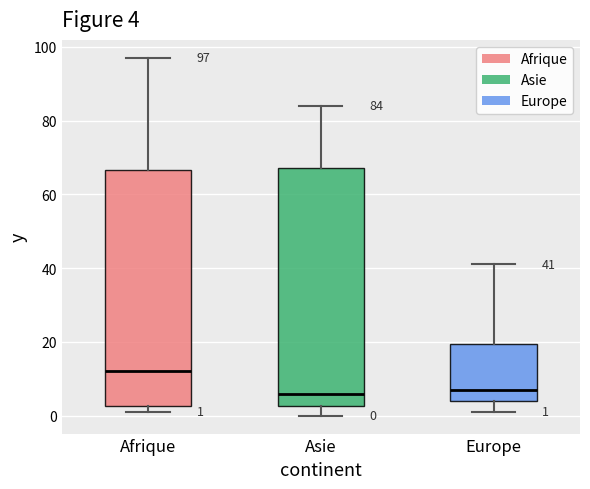

Which box's median line is the highest?

Afrique